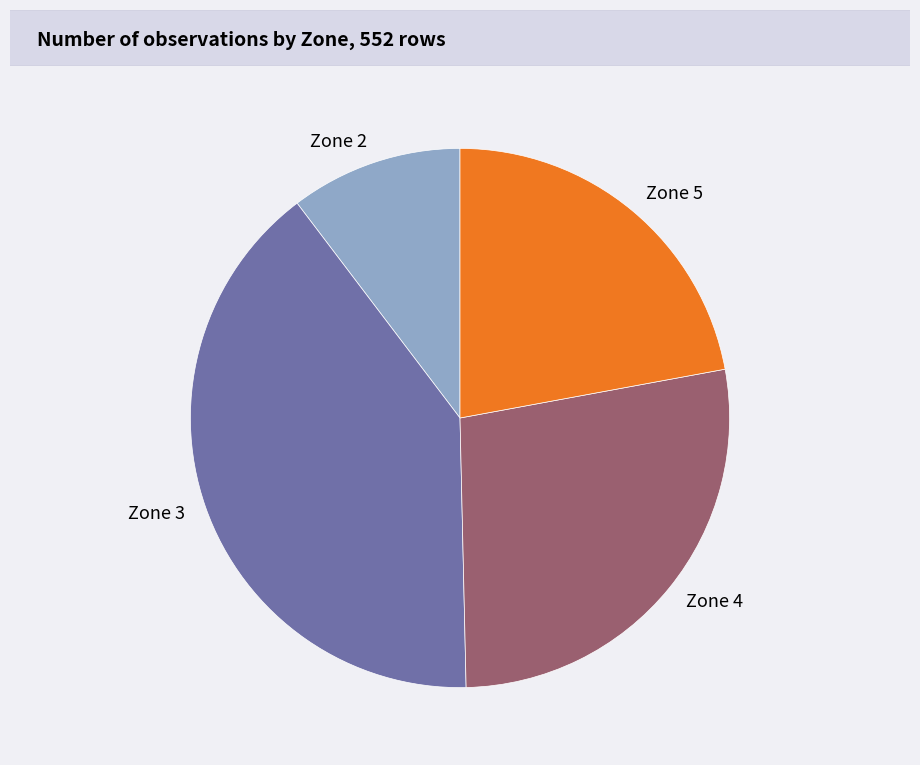

How many segments does this pie chart have?

4